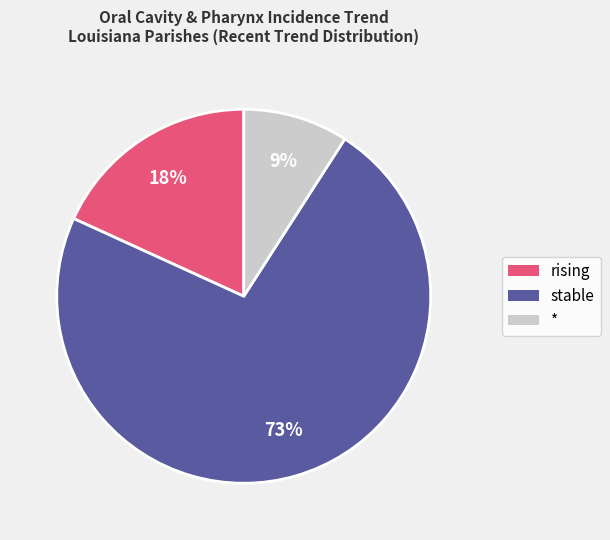

To the nearest percent, what is the average slice percentage?

33%